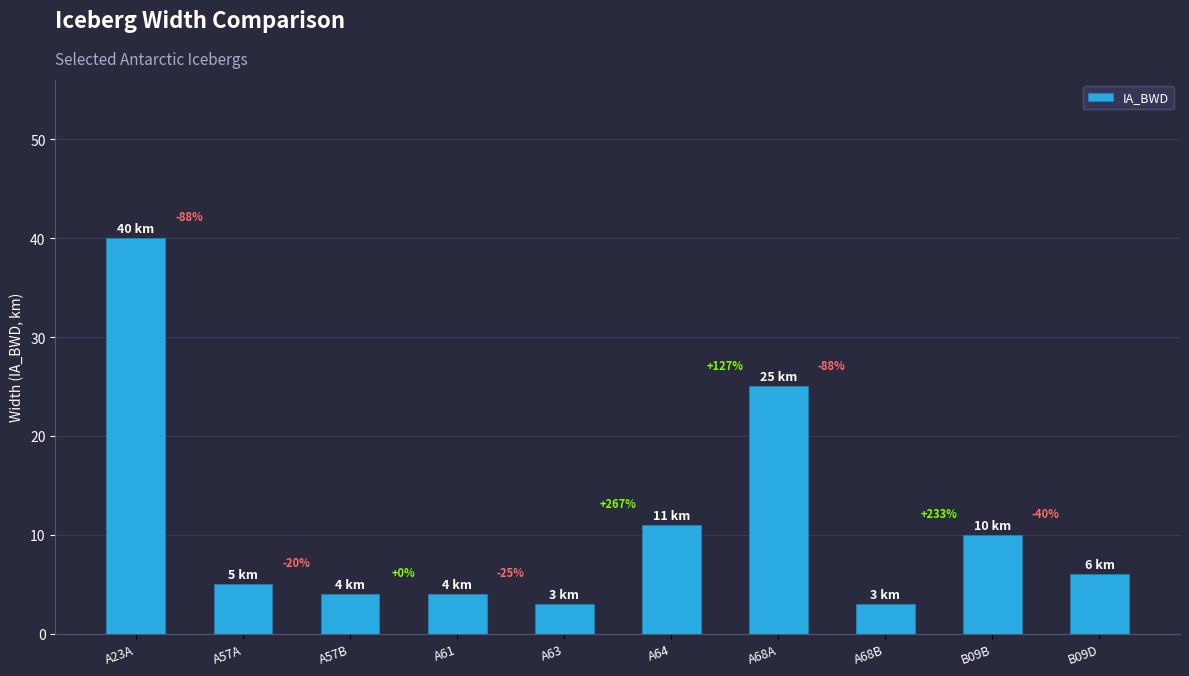

Reading left to right, list all the values displayed in this chart.

A23A=40	A57A=5	A57B=4	A61=4	A63=3	A64=11	A68A=25	A68B=3	B09B=10	B09D=6